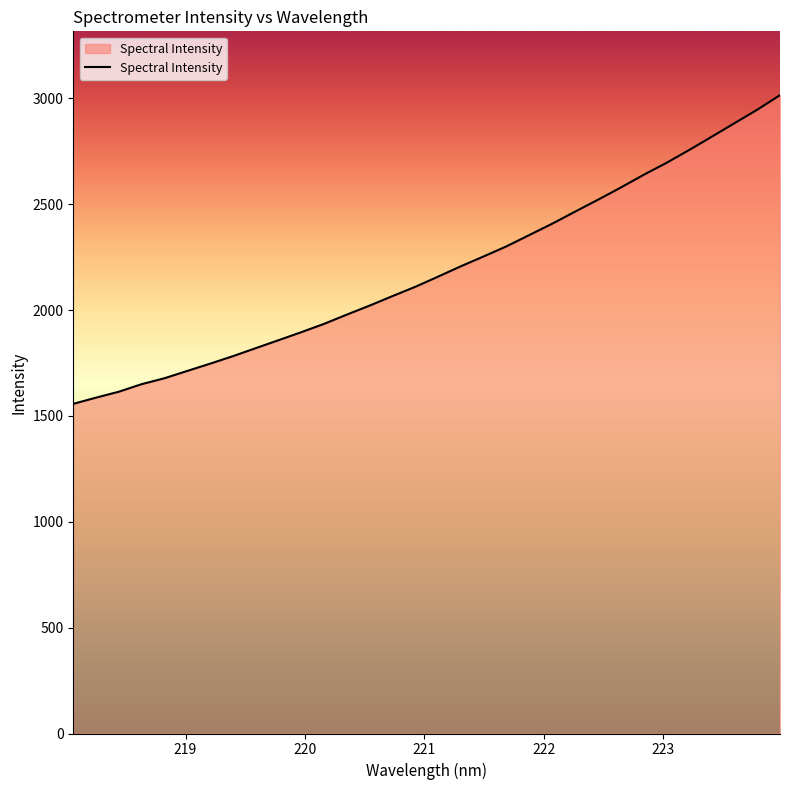

What is the maximum value shown in the chart?

3015.2